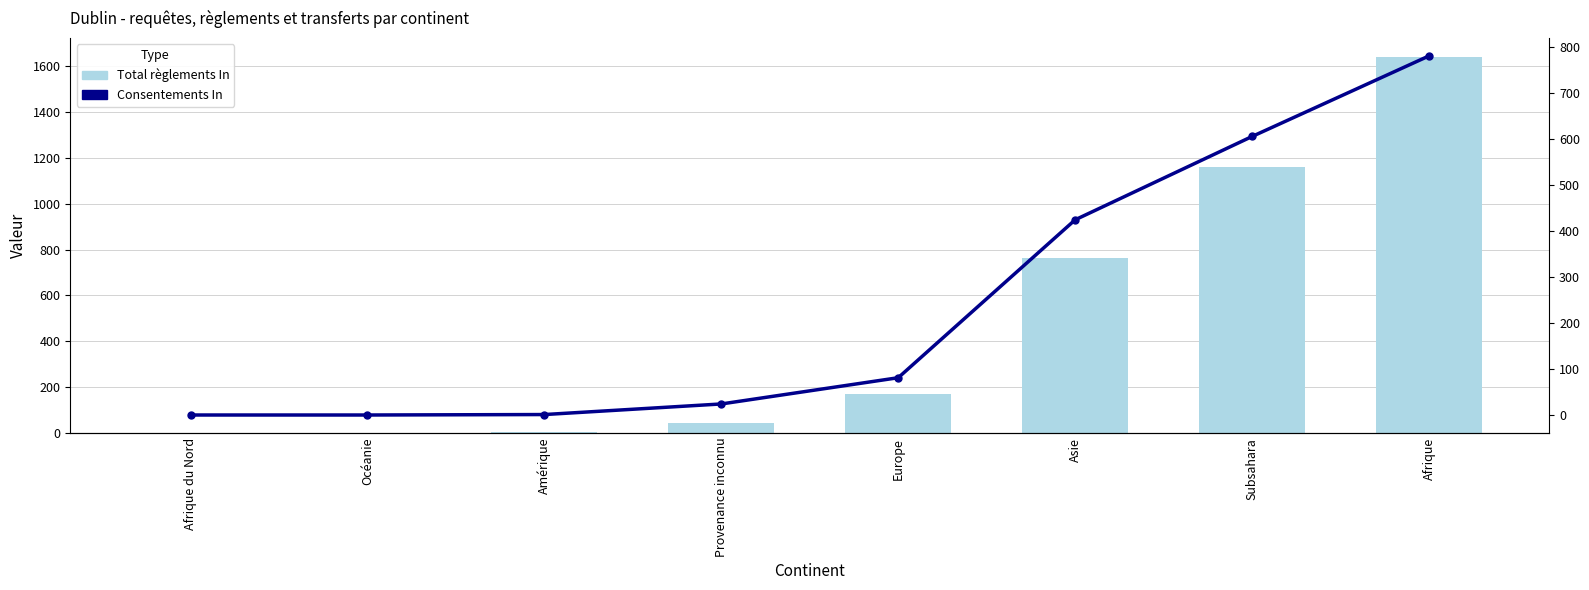

Reading right to left, list all the values displayed in this chart.

Total règlements In: 1641	1158	763	170	44	2	0	0
Consentements In: 780	605	424	81	24	1	0	0